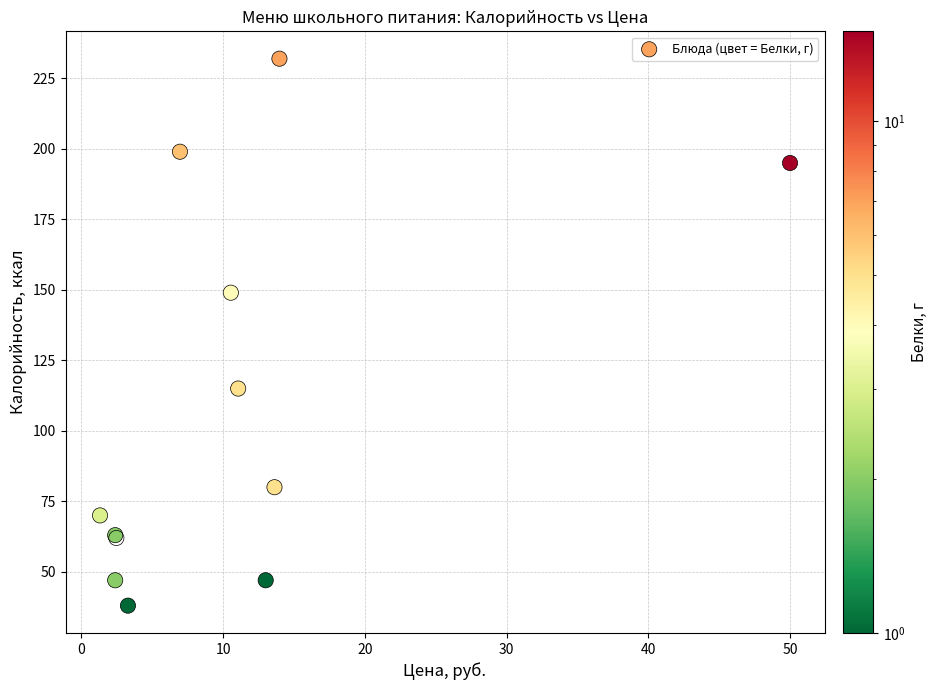

What Y value in the scatter plot is closest to 135?

149